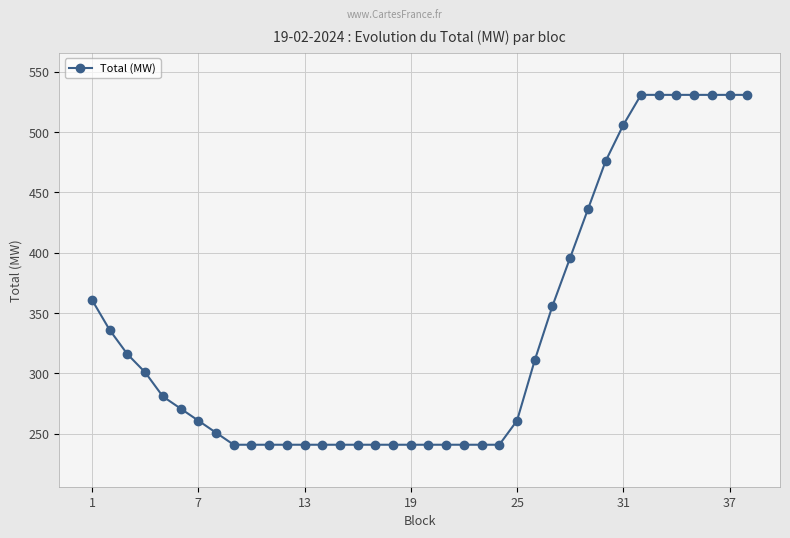

What is the difference between the maximum and minimum values?

290.0